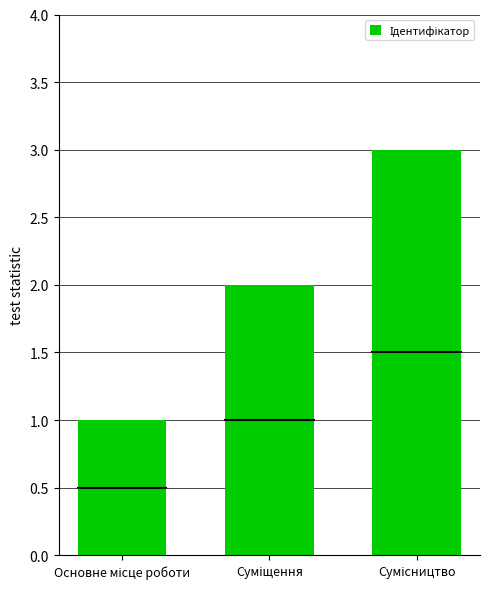

What is the greatest value displayed?

3